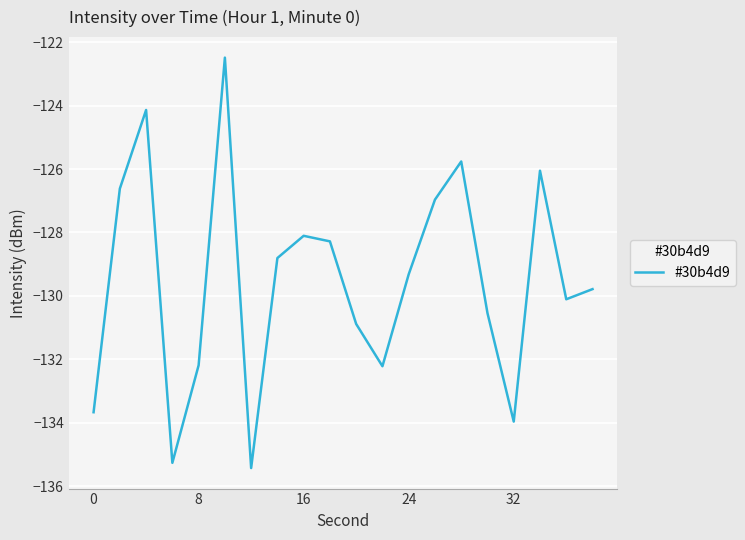

What is the smallest value displayed?

-135.4